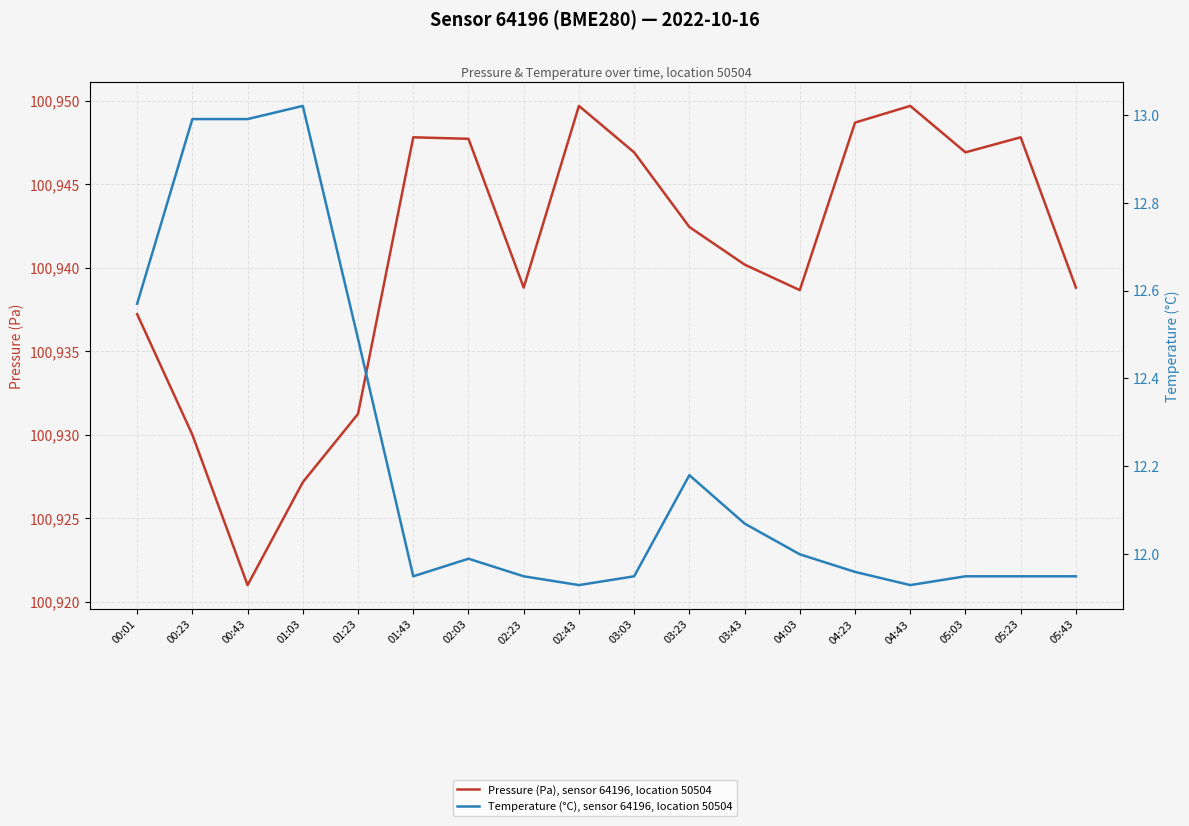

What is the value of the Temperature (°C), sensor 64196, location 50504 point at the 4th from the left?

13.0